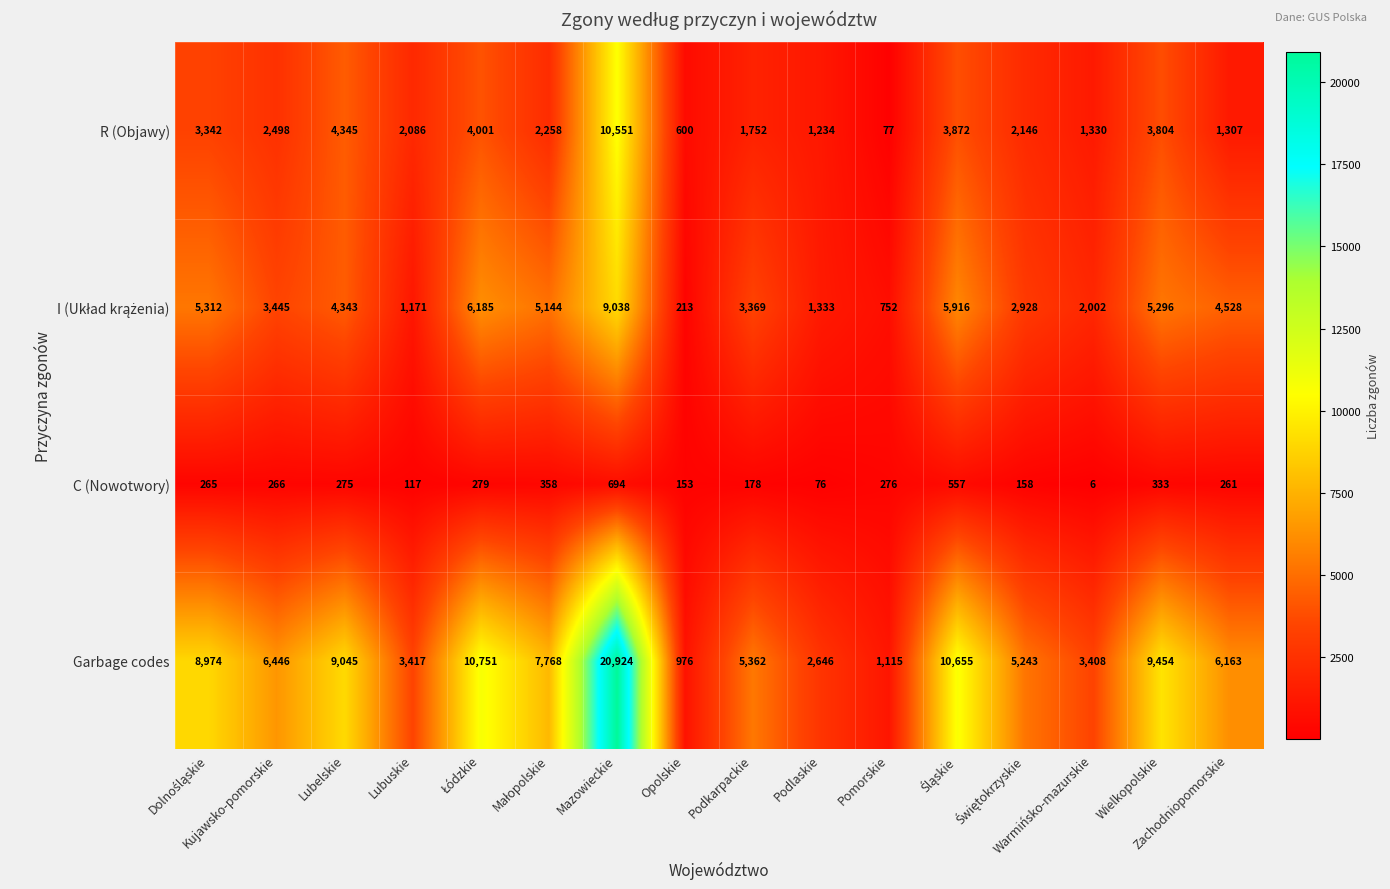

What is the smallest value displayed?

6